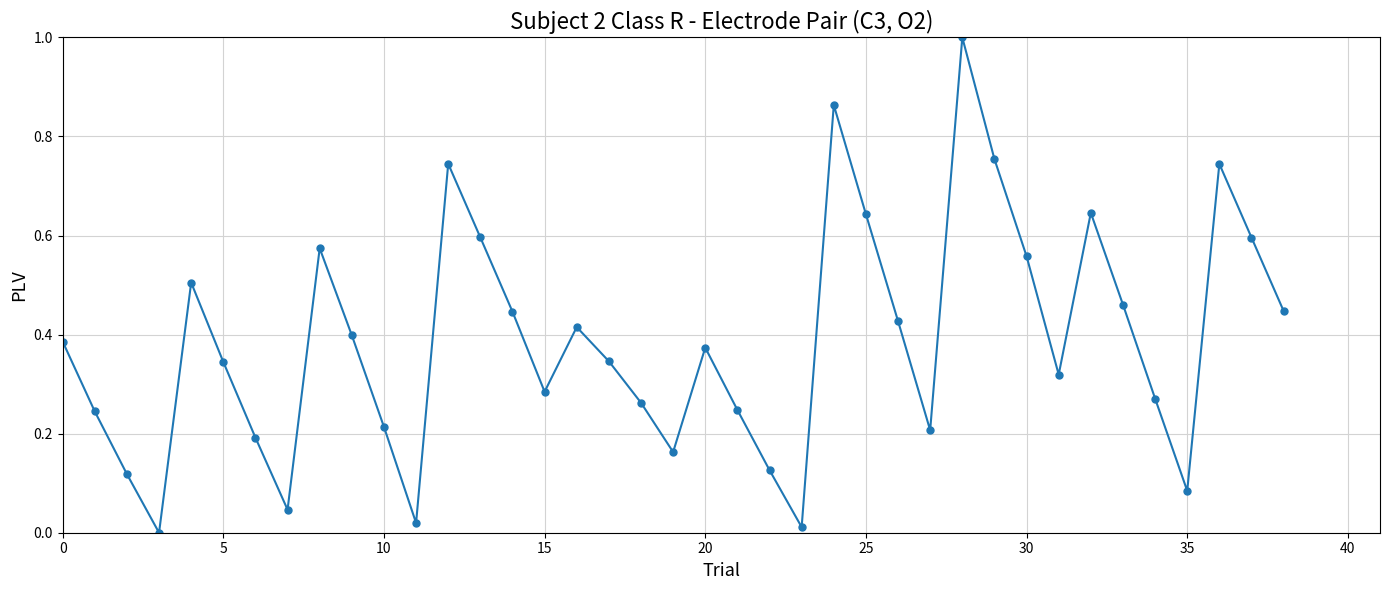

True or false: the data has more than 2 interior local peaks.

True